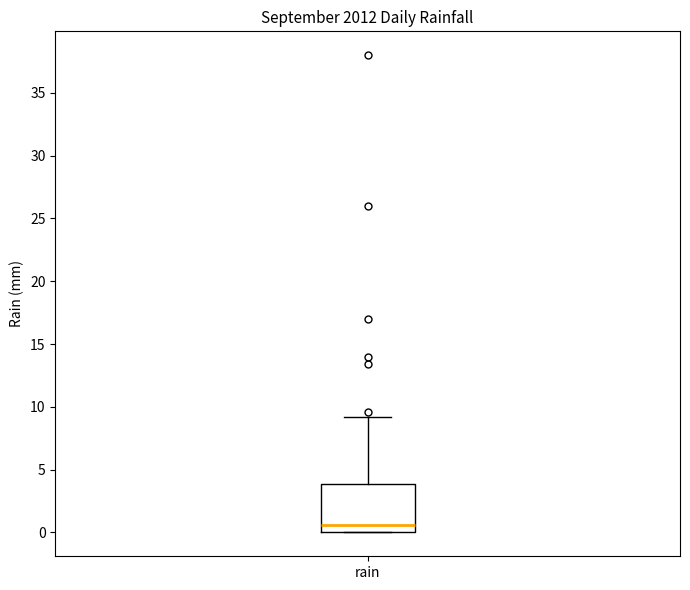

Read this box plot against the y-axis: the position of the median line, the range covered by the box, and the ends of both whiskers. The values are not printed on the chart, so give them approximately, as read against the axis.

median 0.5, box 0.0 to 4.0, whiskers 0.0 to 9.0